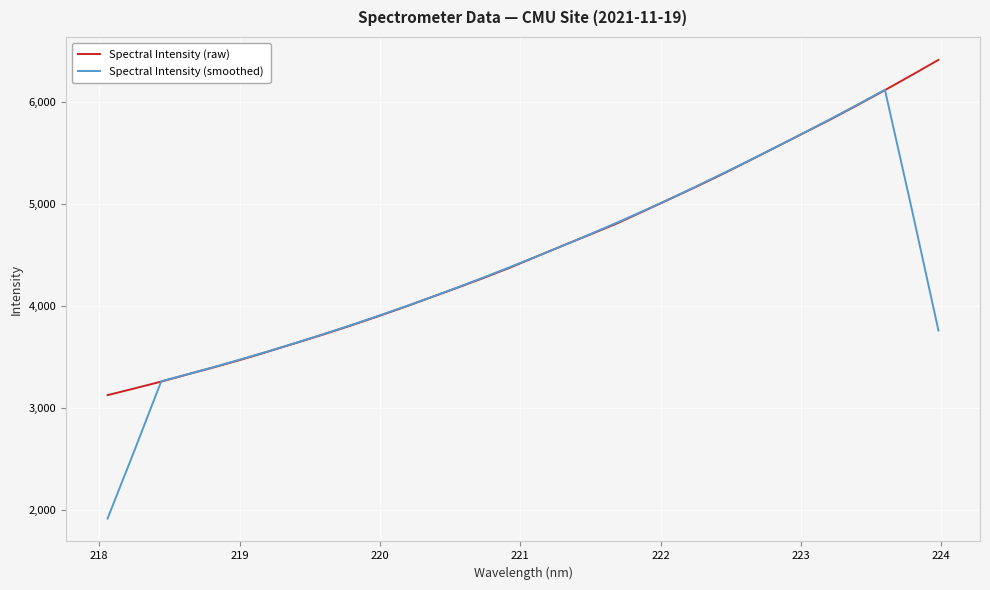

Rank the series by their maximum value, from highest to lowest.

Spectral Intensity (raw), Spectral Intensity (smoothed)